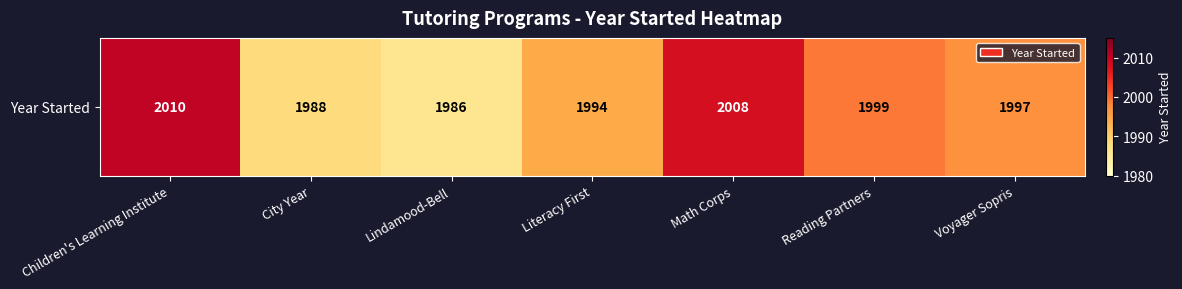

What is the greatest value displayed?

2010